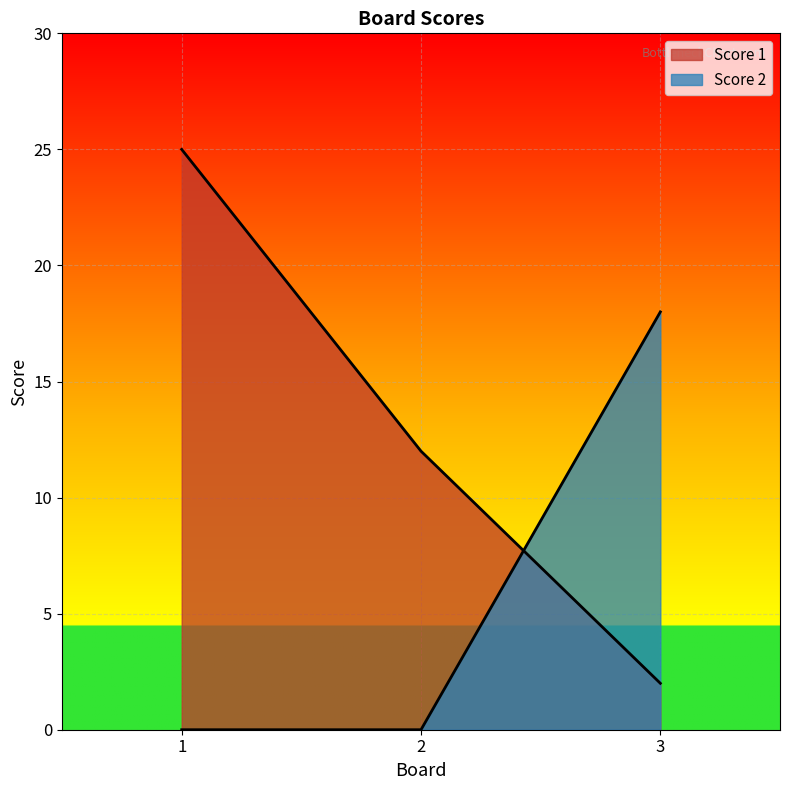

The Score 1 series shows 6 at 2. True or false?

False